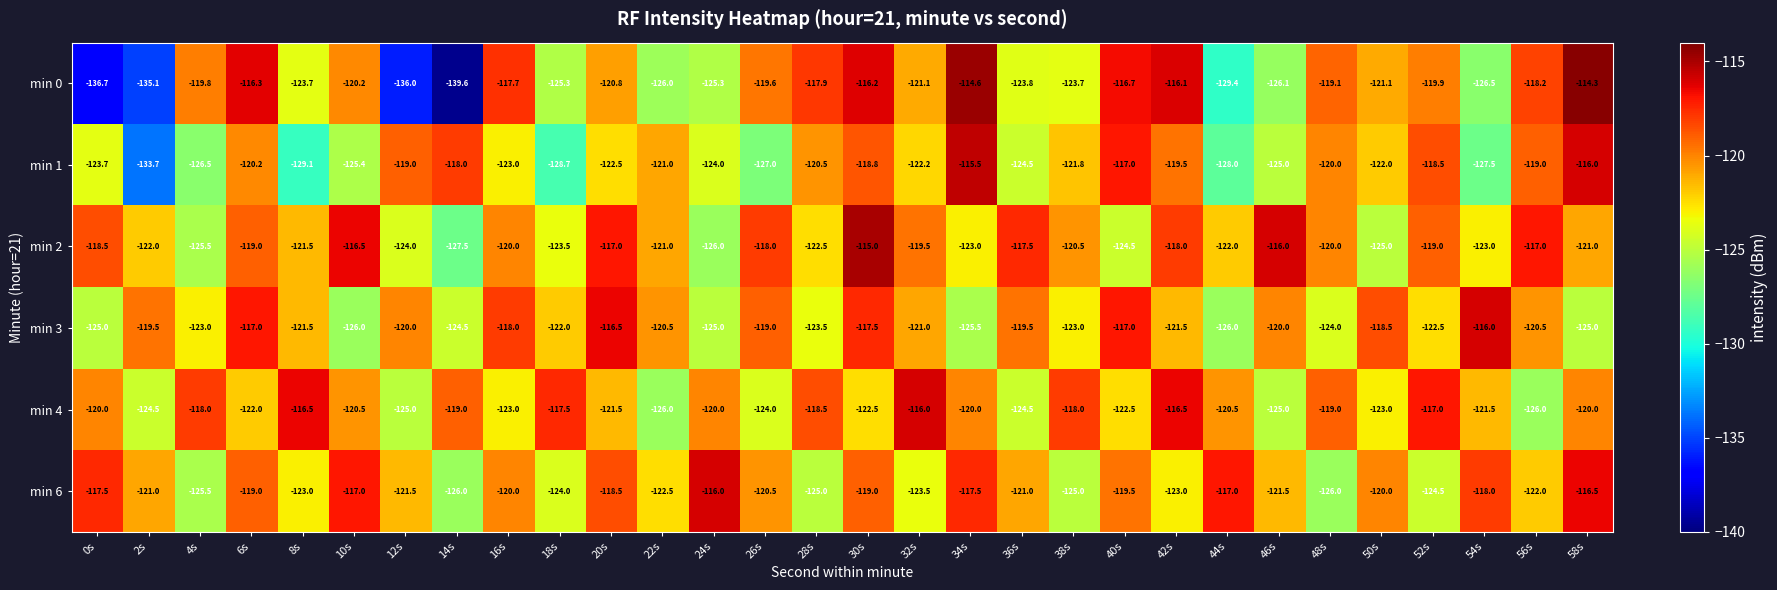

At which category is the sum across all series the highest?

30s